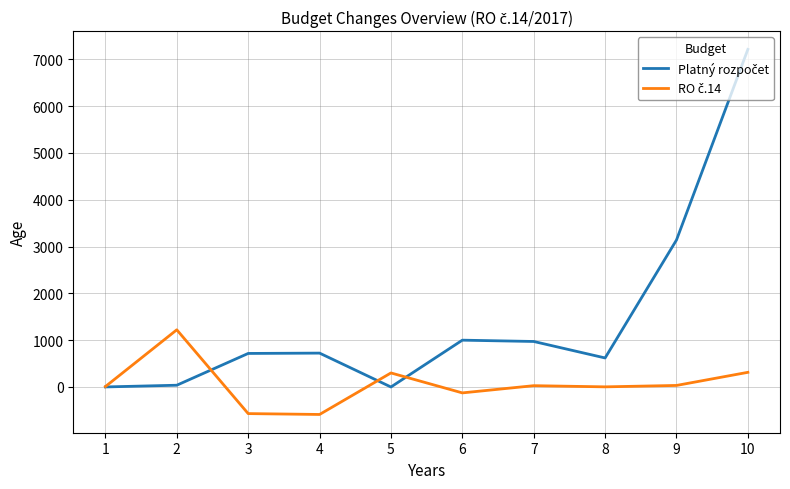

What is the total value across all series at 4?

136.7